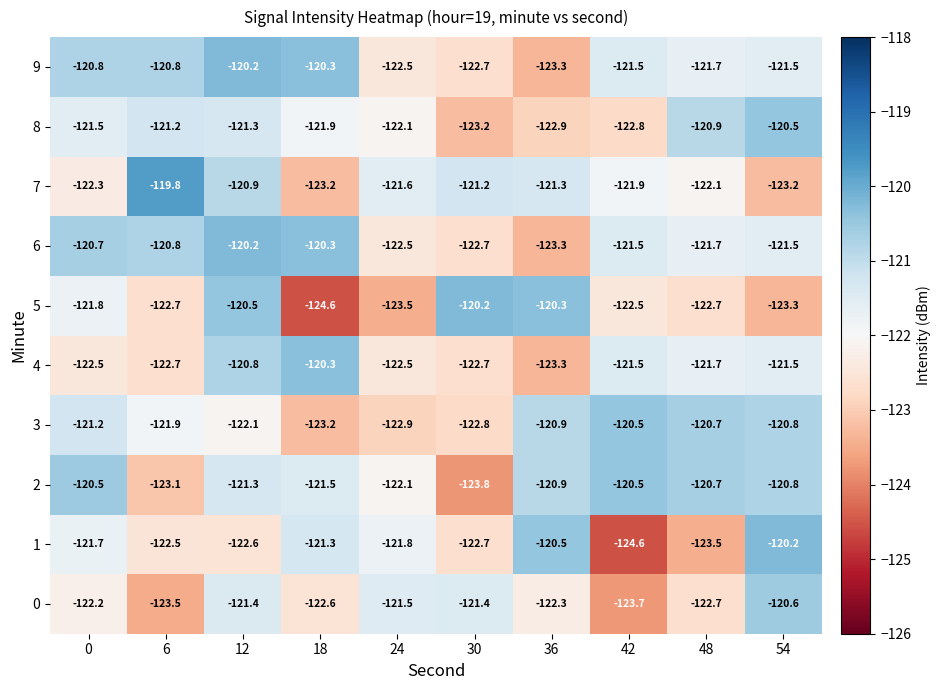

What is the sum of the 1 values at 24 and 0?

-243.5